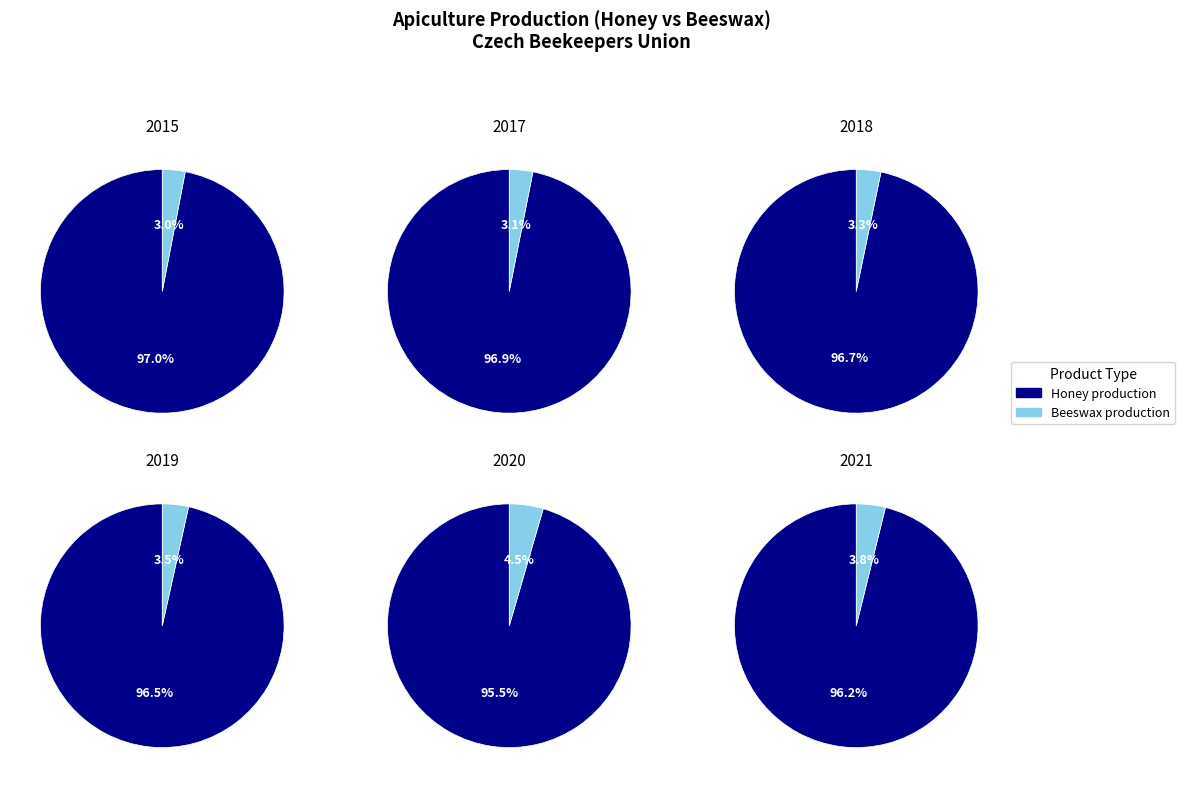

Which series has the largest range (max minus min)?

Honey production